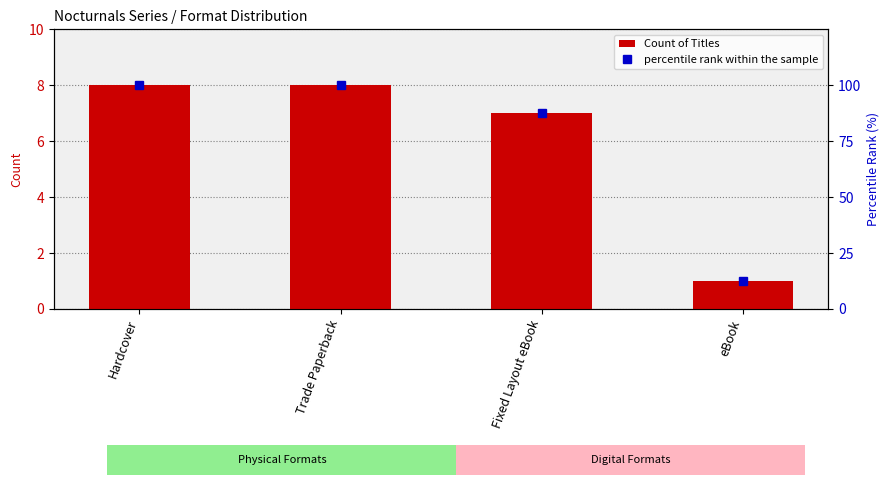

Between eBook and Trade Paperback, which is larger?

Trade Paperback